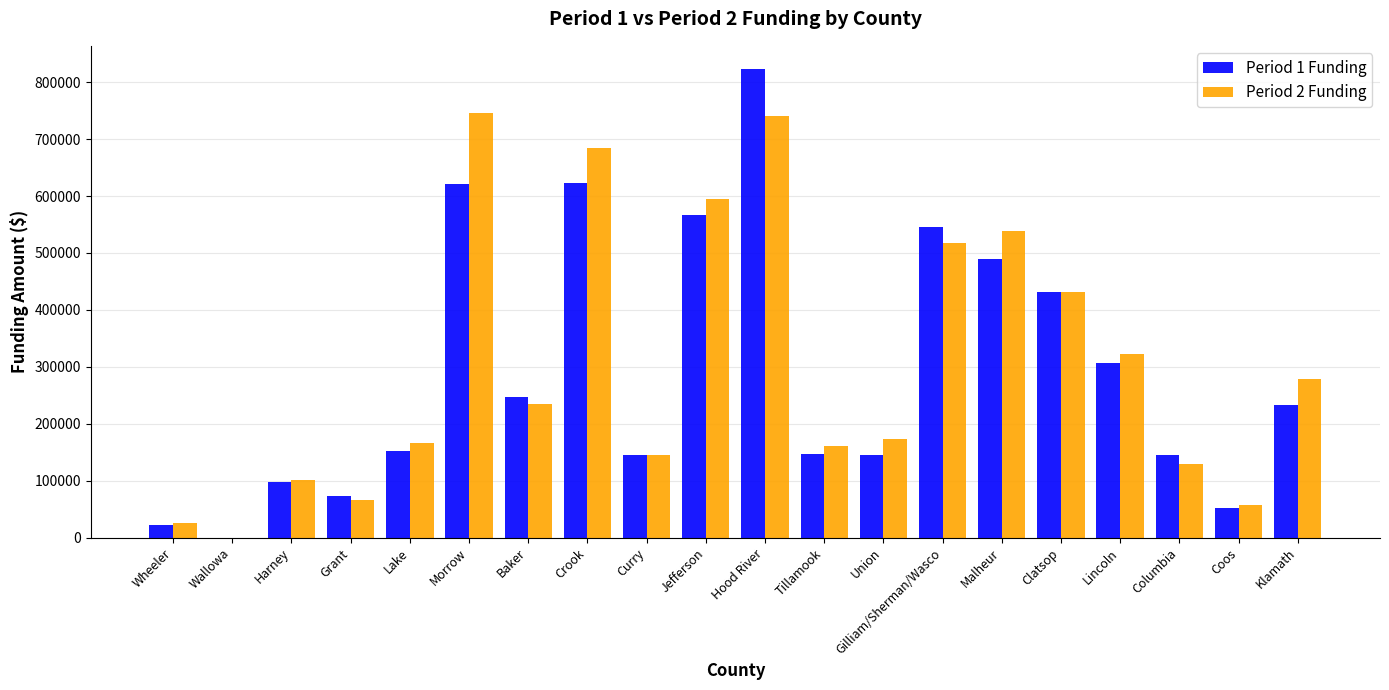

Is the value of Period 2 Funding at Harney greater than the value of Period 1 Funding at Hood River?

No